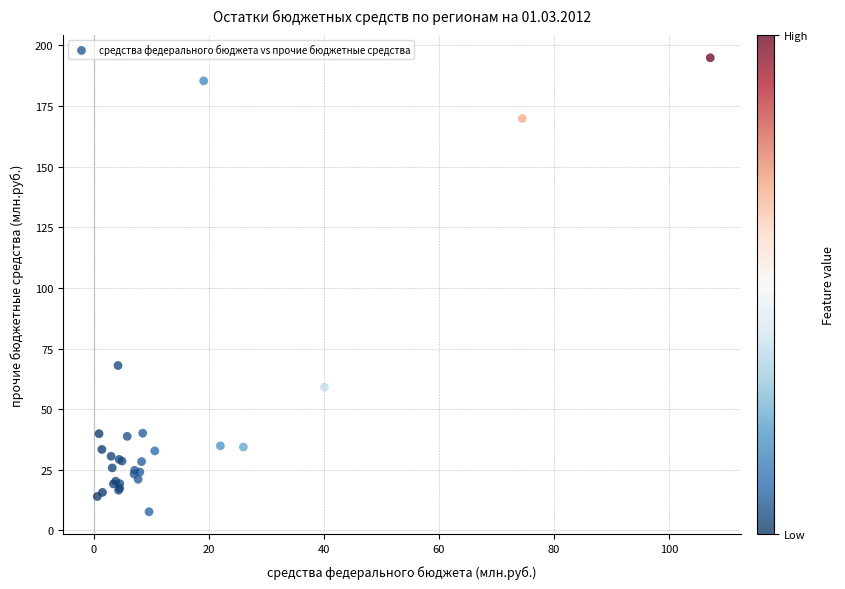

What Y value in the scatter plot is closest to 101?

68.0